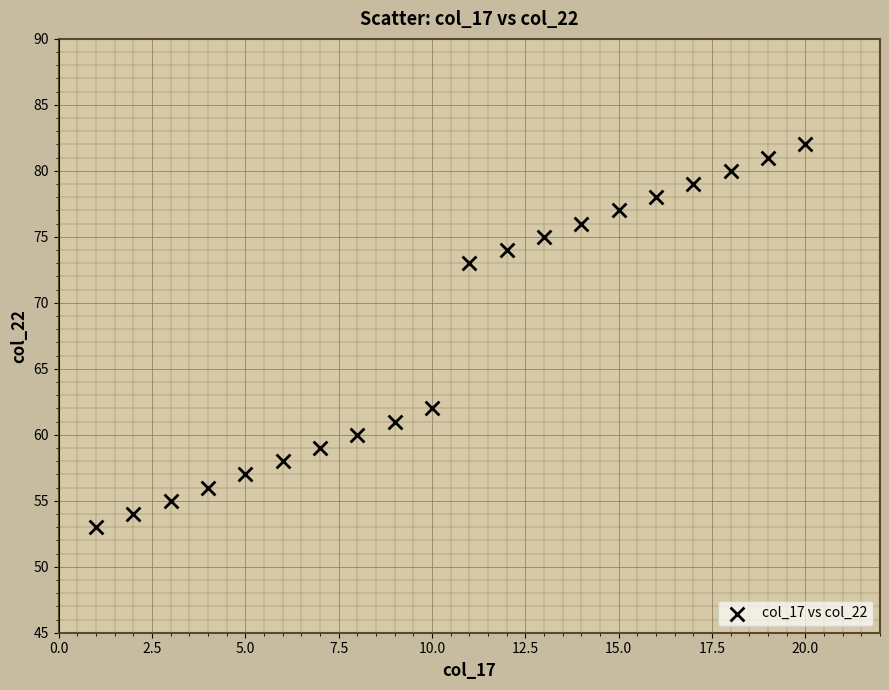

What is the range of Y values (max minus min)?

29